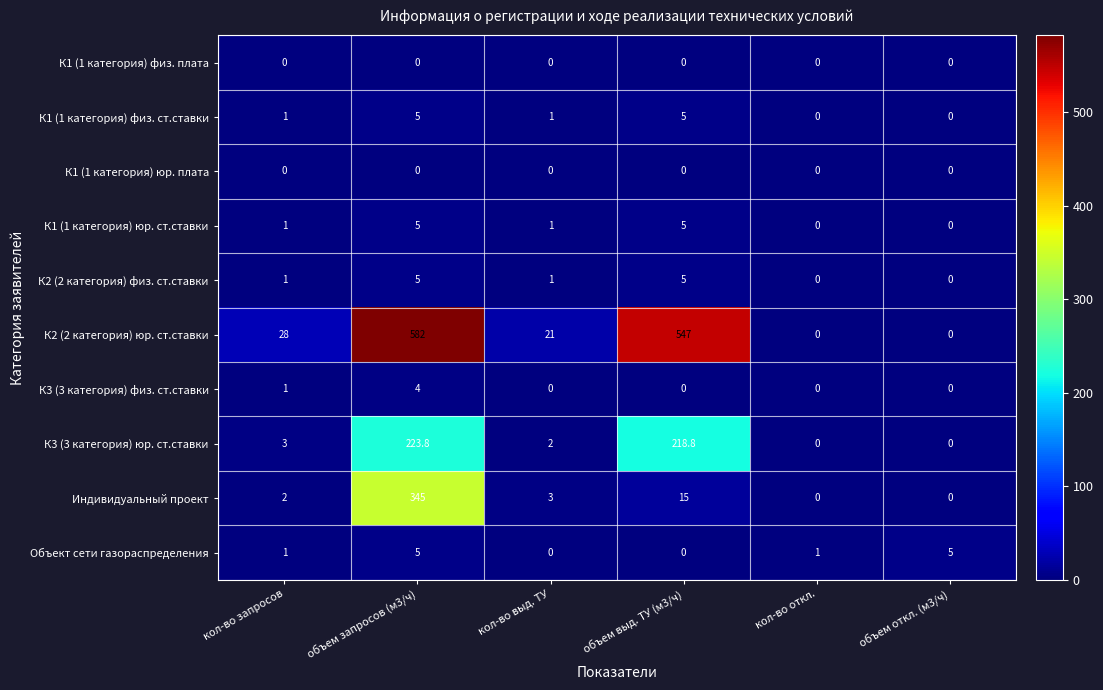

What value does the Объект сети газораспределения series have at кол-во откл.?

1.0